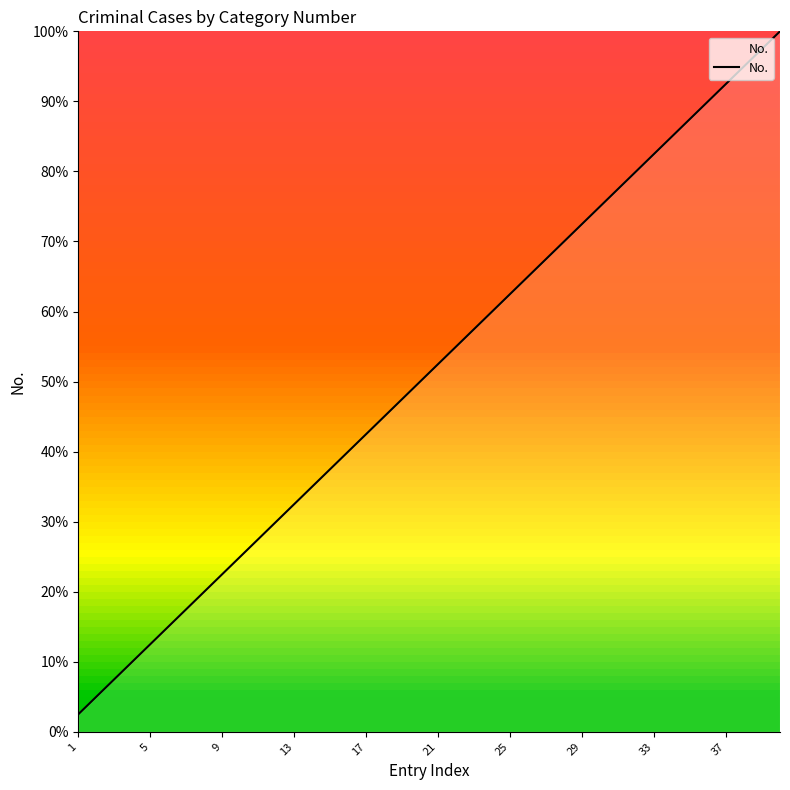

What is the smallest value displayed?

2.5